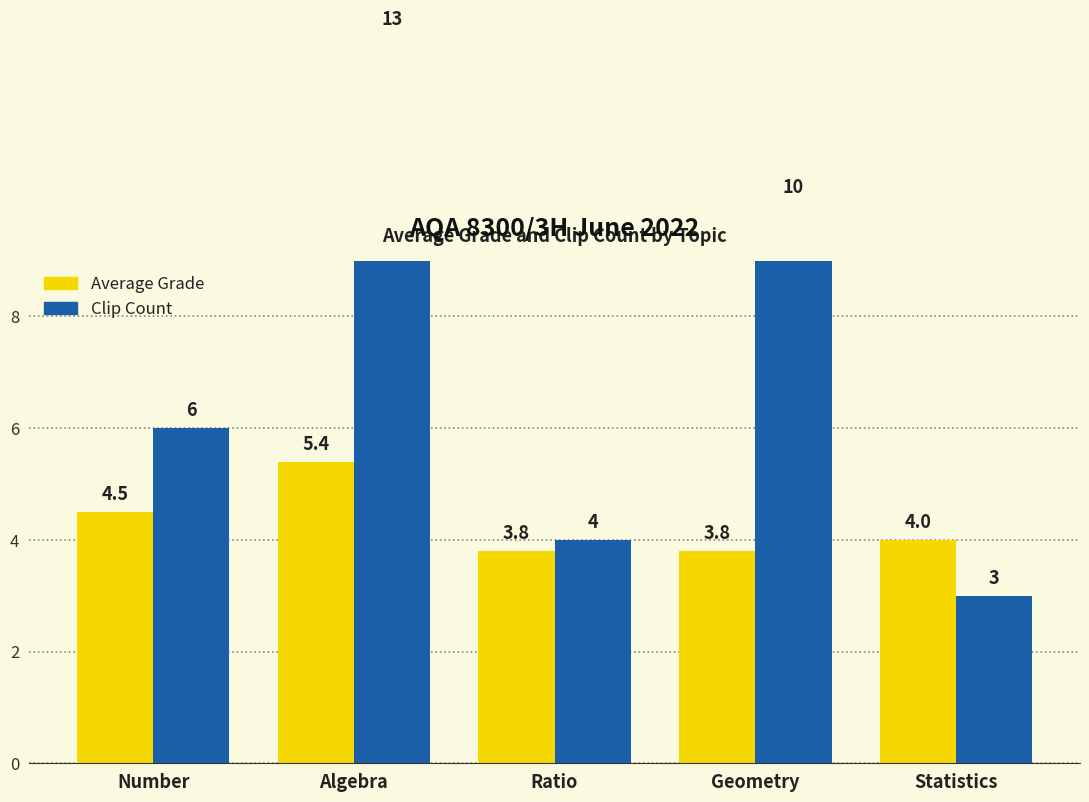

Where is Average Grade nearest to the value 4?

Statistics